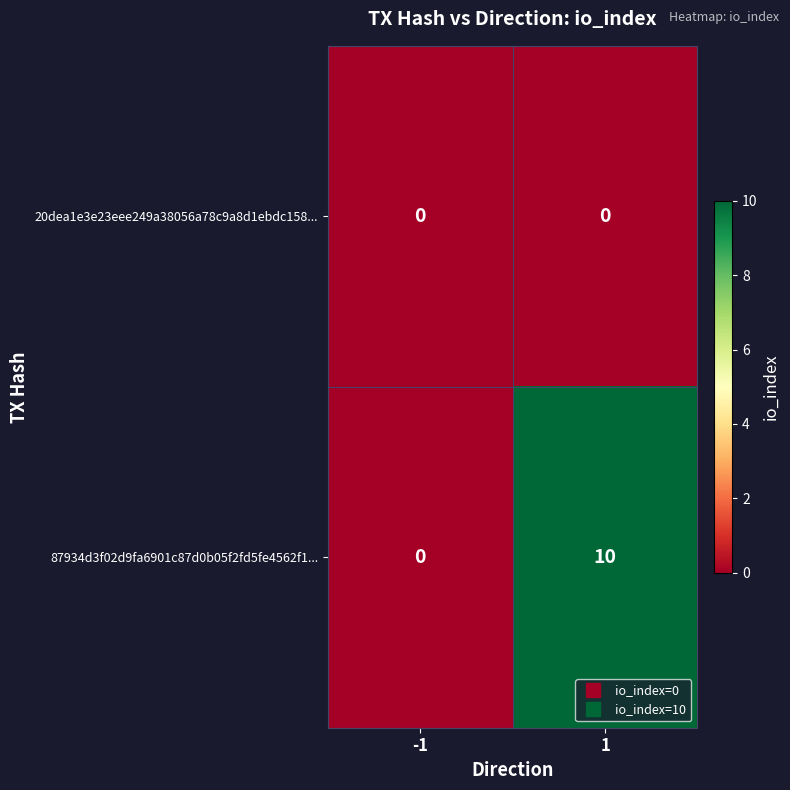

How many series are shown in this chart?

2